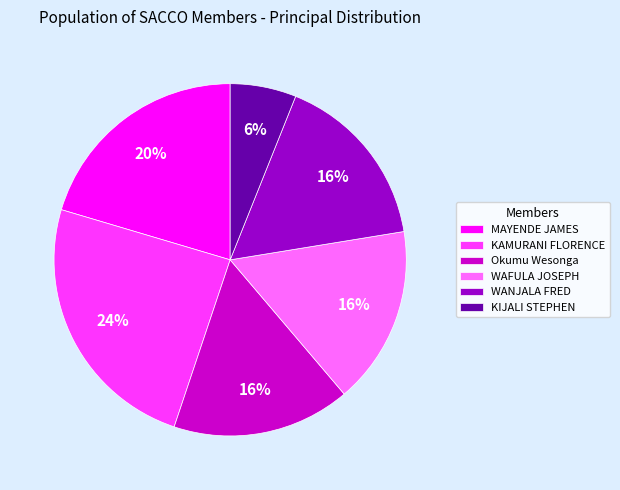

Is it true that MAYENDE JAMES is 20% of the pie?

True